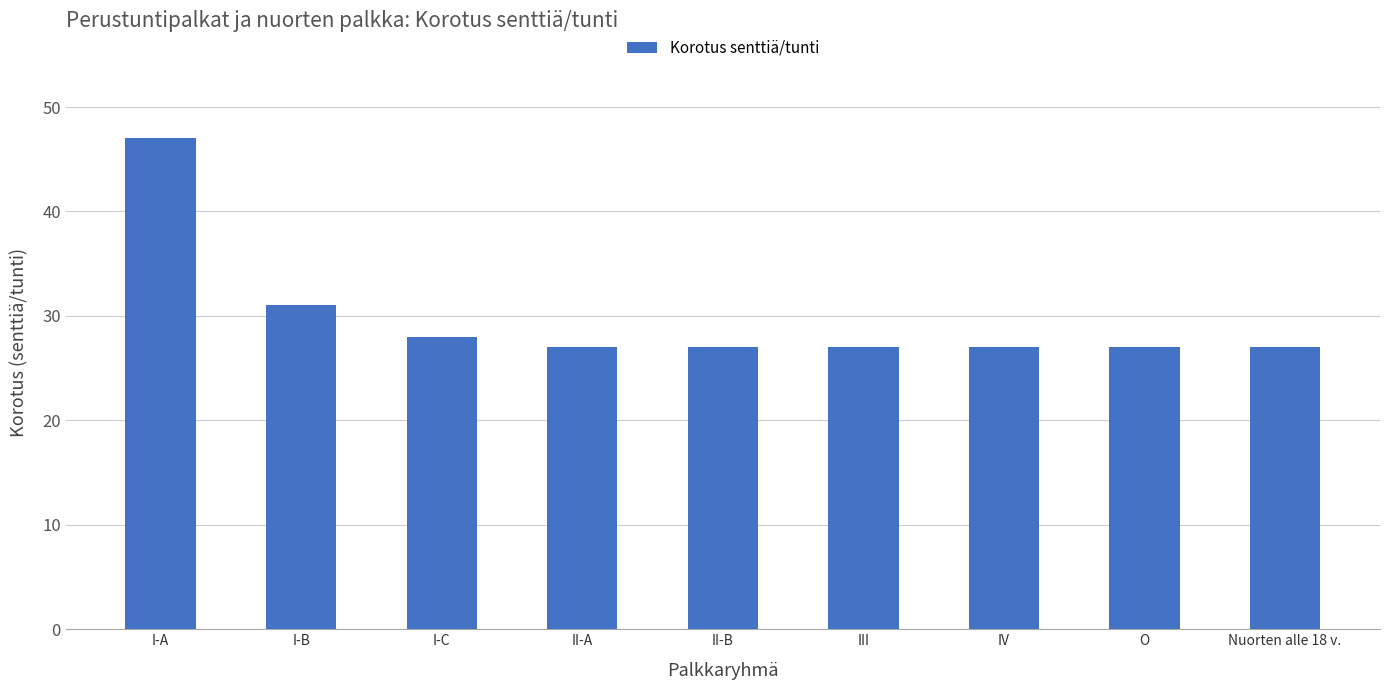

What is the maximum value shown in the chart?

47